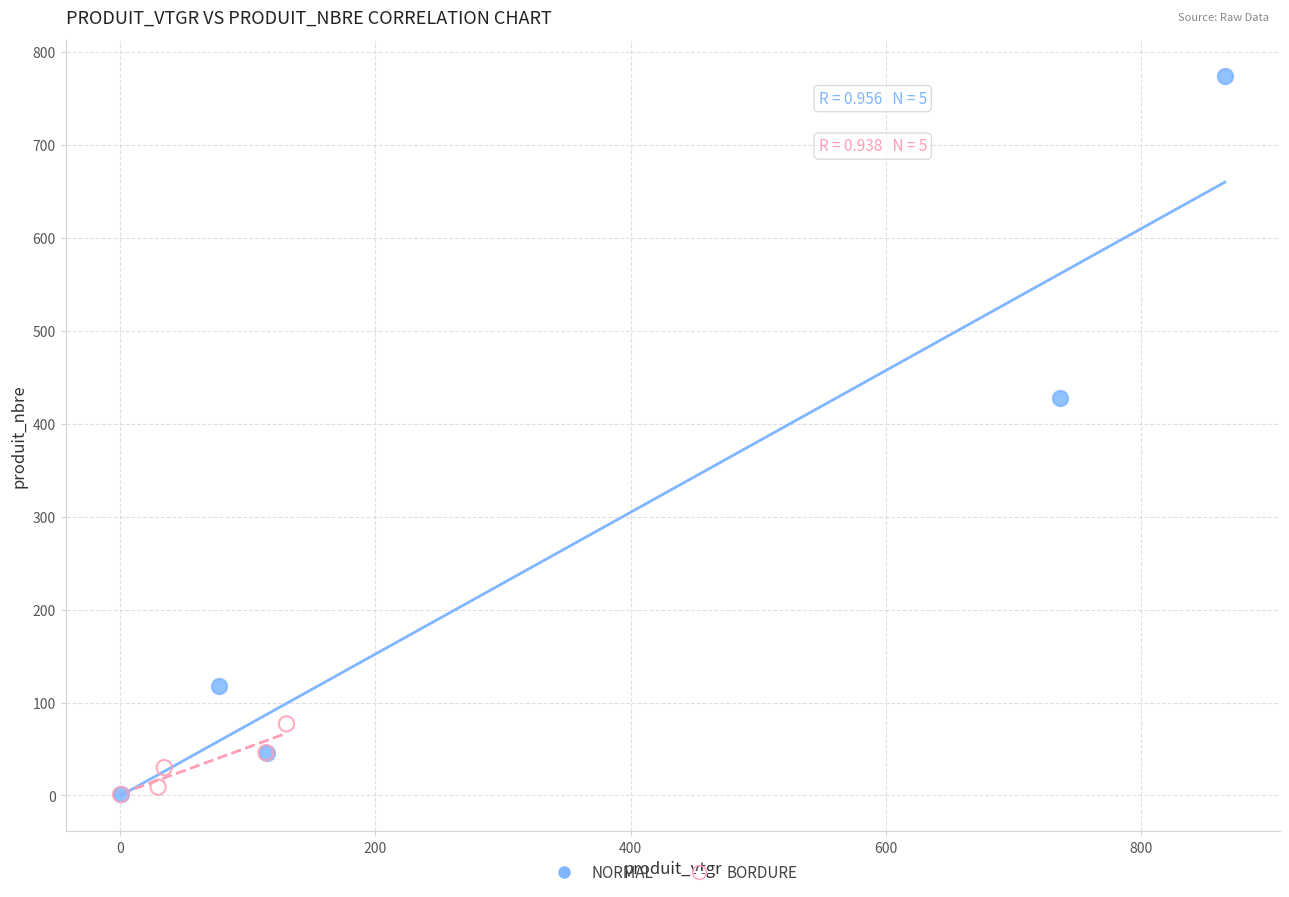

Which series has the largest Y range (max minus min)?

NORMAL